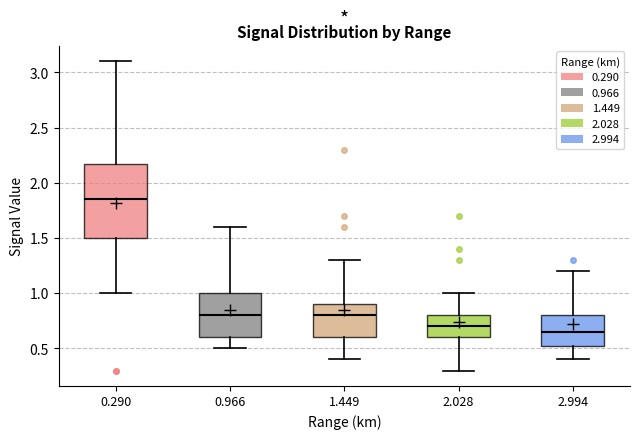

Reading left to right, transcribe this box plot: for each box, give where its median line is, the range the box spans, and where its two whiskers end, as read against the y-axis. The values are not printed on the chart, so give them approximately, as read against the axis.

0.290: median 1.85, box 1.50 to 2.20, whiskers 1.00 to 3.10
0.966: median 0.80, box 0.60 to 1.00, whiskers 0.50 to 1.60
1.449: median 0.80, box 0.60 to 0.90, whiskers 0.40 to 1.30
2.028: median 0.70, box 0.60 to 0.80, whiskers 0.30 to 1.00
2.994: median 0.65, box 0.55 to 0.80, whiskers 0.40 to 1.20